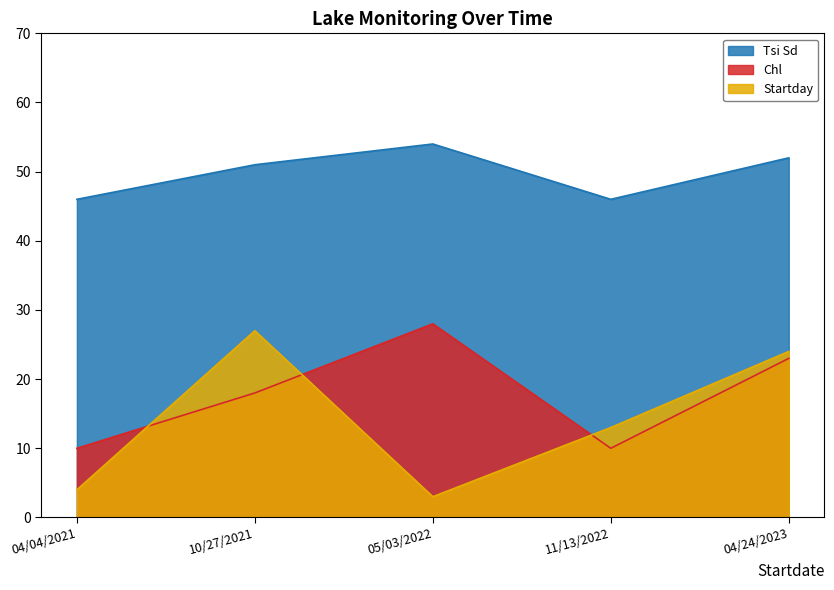

In Startday, how many points are lower than both neighbors (excluding endpoints)?

1